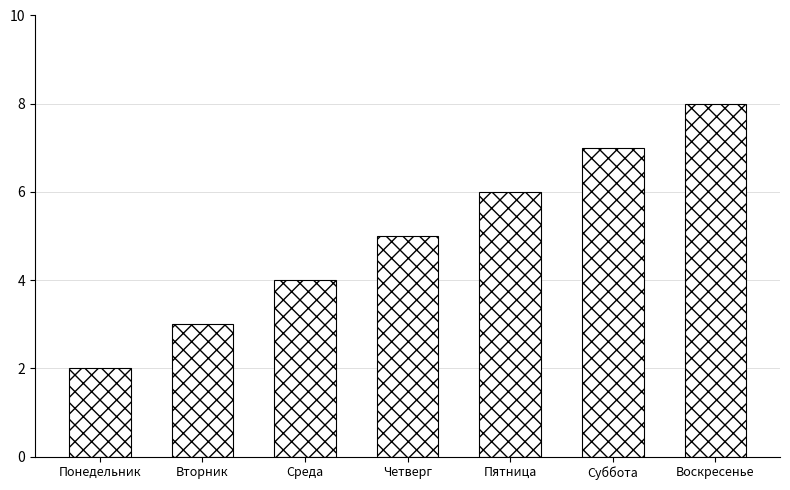

Rank the categories by value from lowest to highest.

Понедельник, Вторник, Среда, Четверг, Пятница, Суббота, Воскресенье